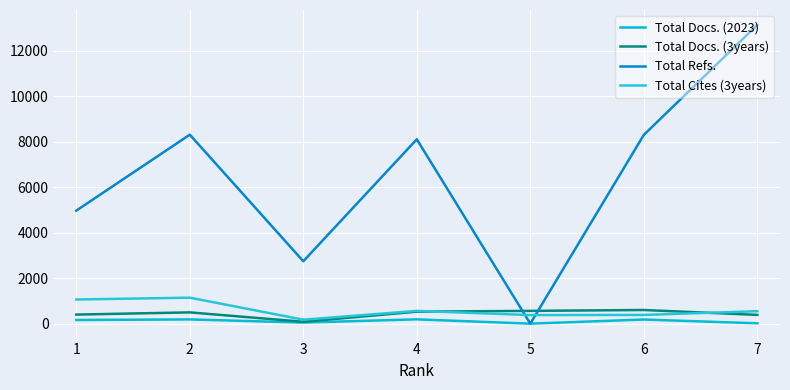

At which category is the sum across all series the highest?

7